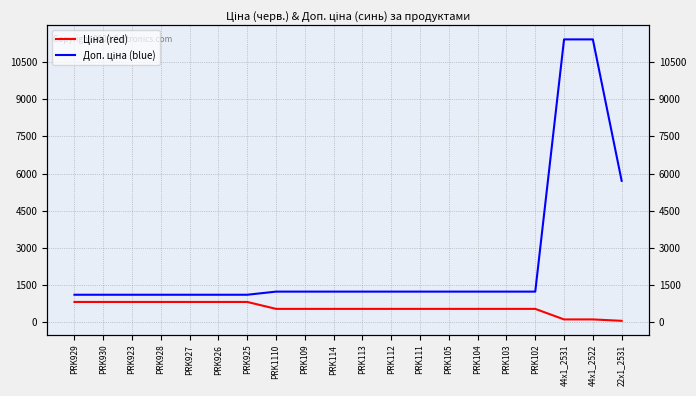

Where is Доп. ціна (blue) nearest to the value 6259?

22x1_2531